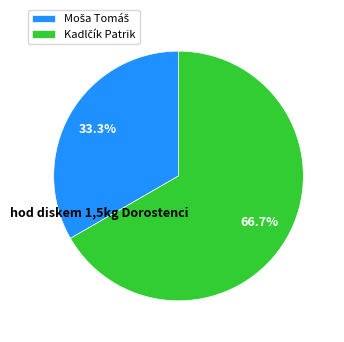

Is there any slice that represents more than half of the pie?

Yes